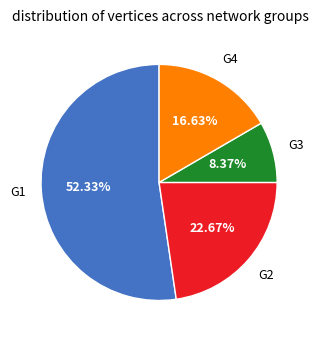

How many segments does this pie chart have?

4